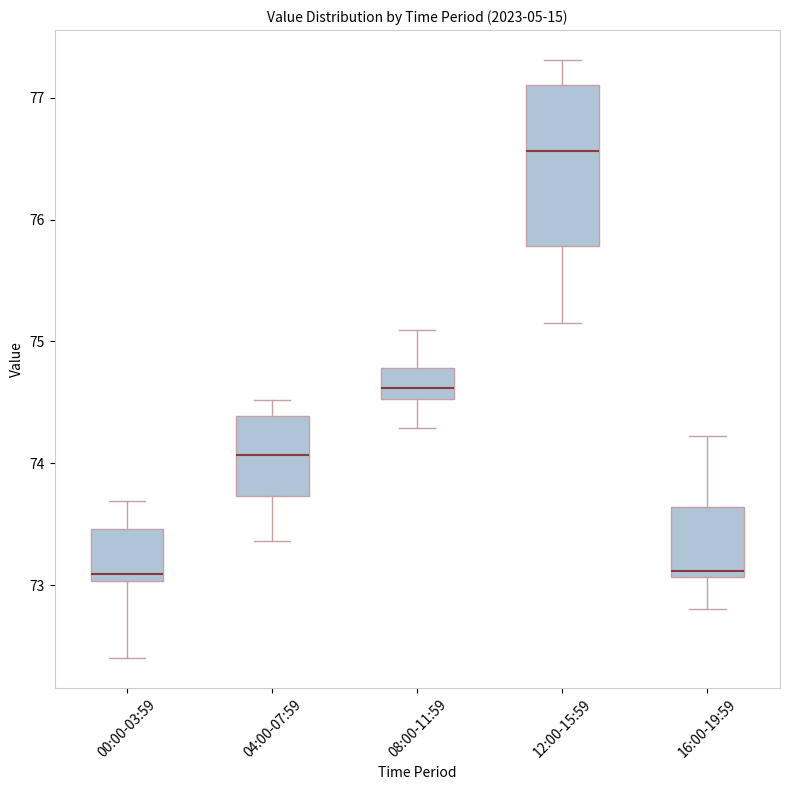

Where does the upper whisker of the box for 16:00-19:59 end on the y-axis? The values are not printed on the chart, so give them approximately, as read against the axis.

74.2